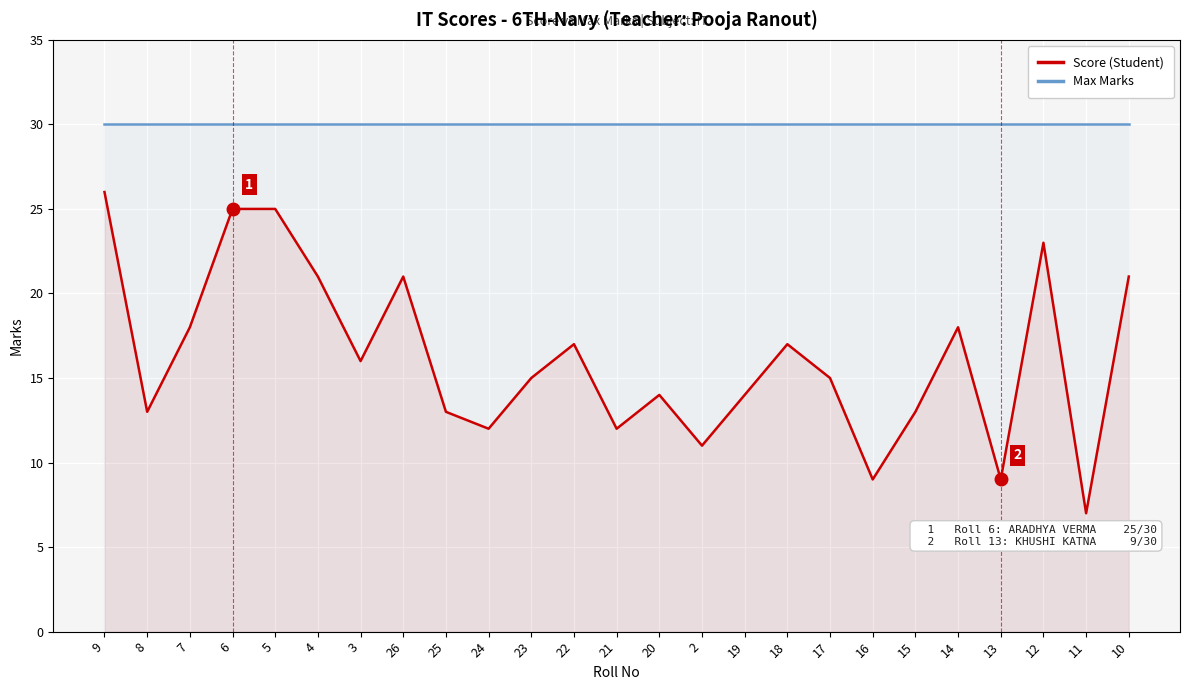

How many lines are shown in the chart?

2